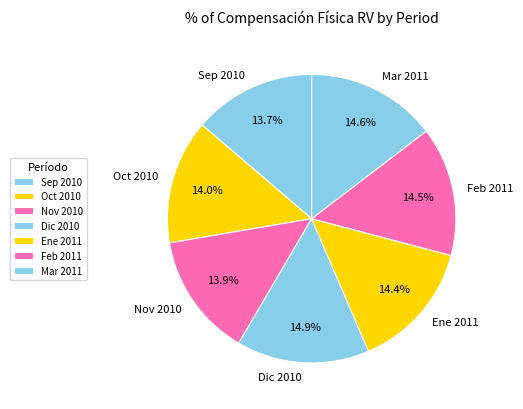

Is it true that Mar 2011 is 5% of the pie?

False